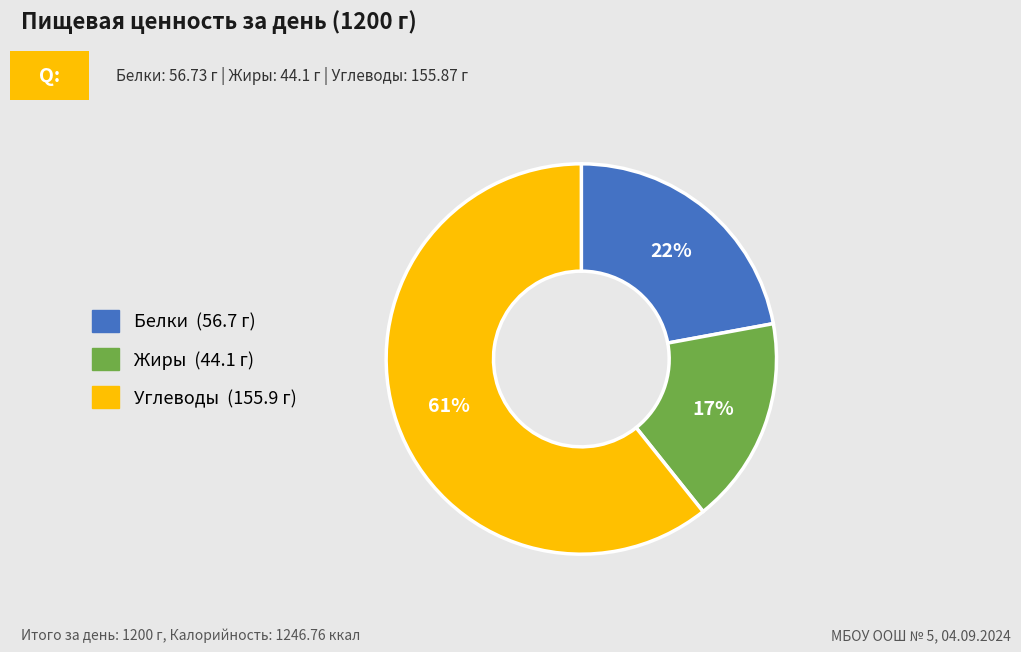

Is the sum of Углеводы and Жиры greater than half?

Yes